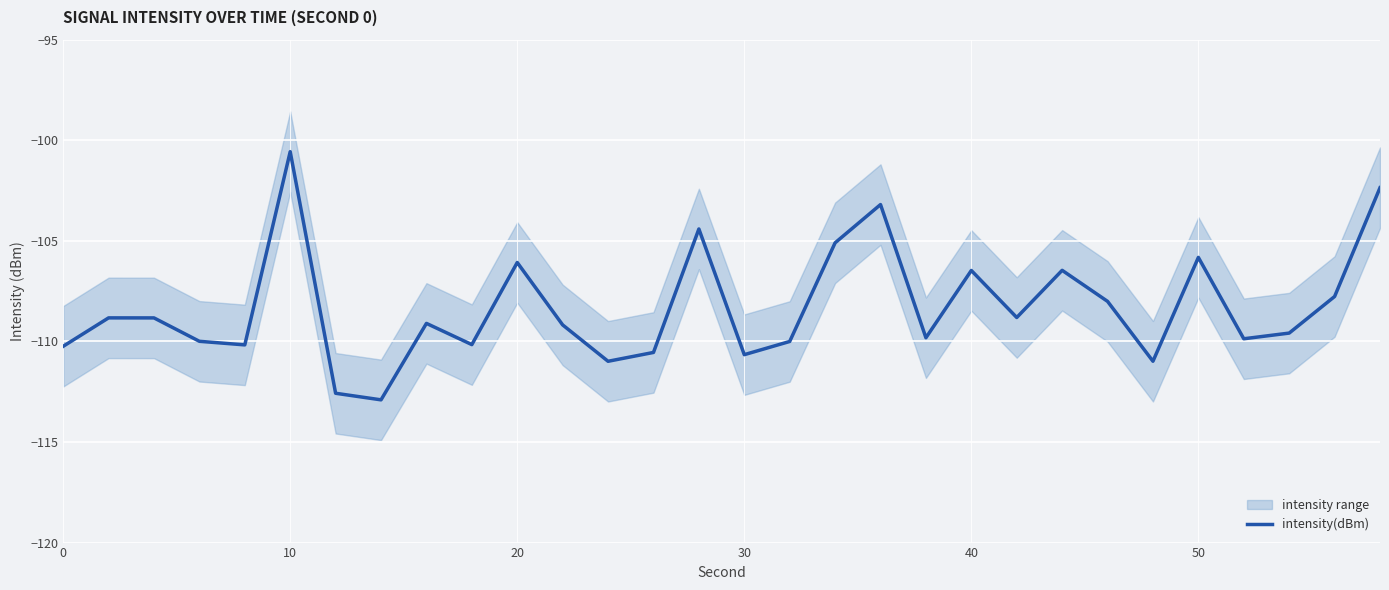

What is the lowest value of the intensity(dBm) series?

-112.9